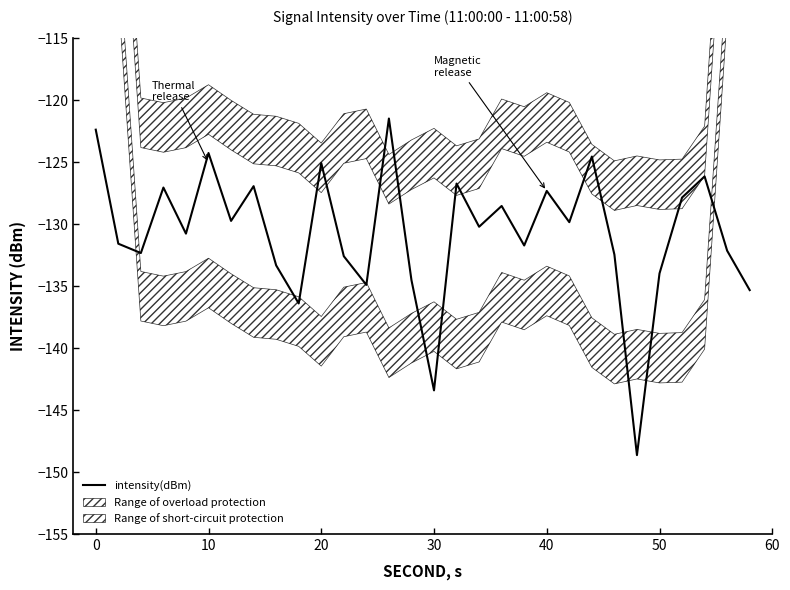

The intensity(dBm) series shows -127.3 at 40. True or false?

True